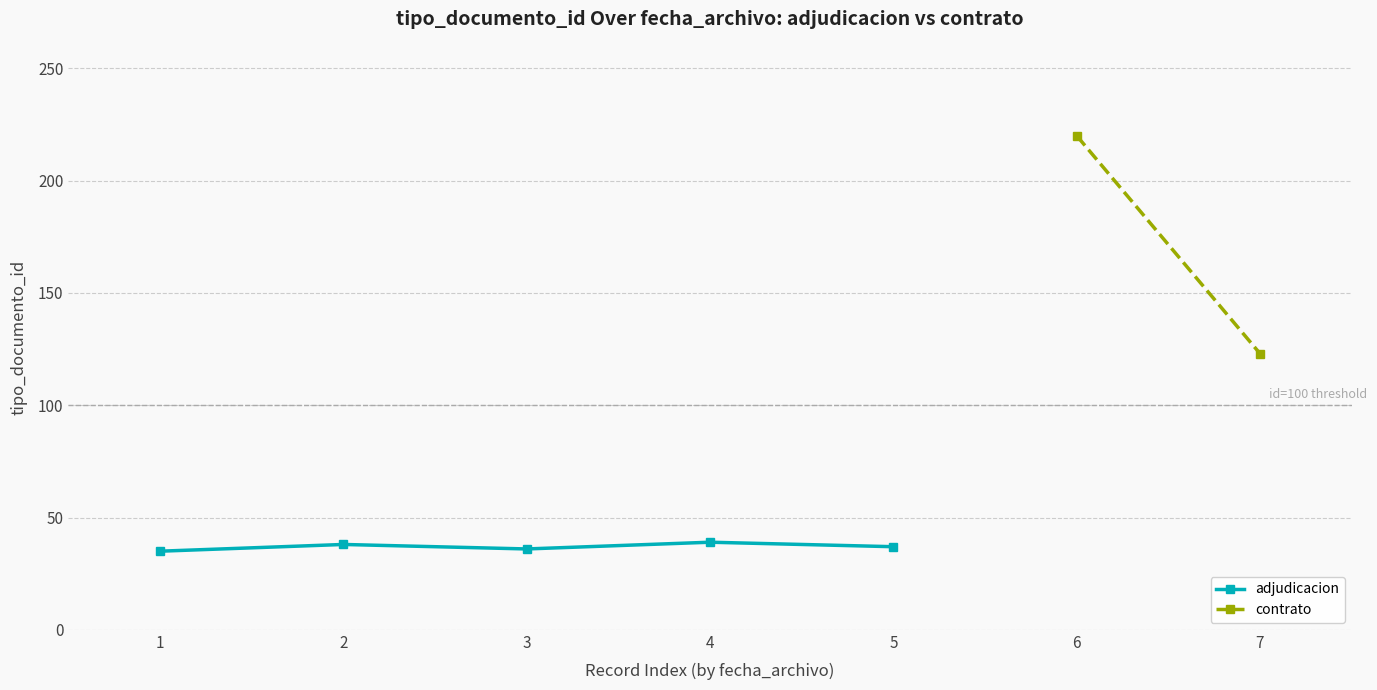

Rank the categories by value from highest to lowest.

4, 2, 5, 3, 1